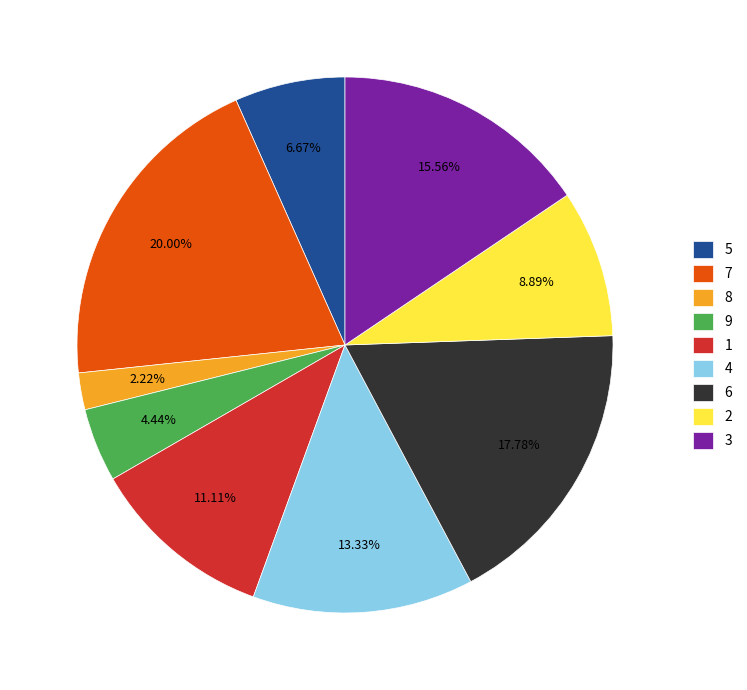

Count the number of slices in the pie.

9